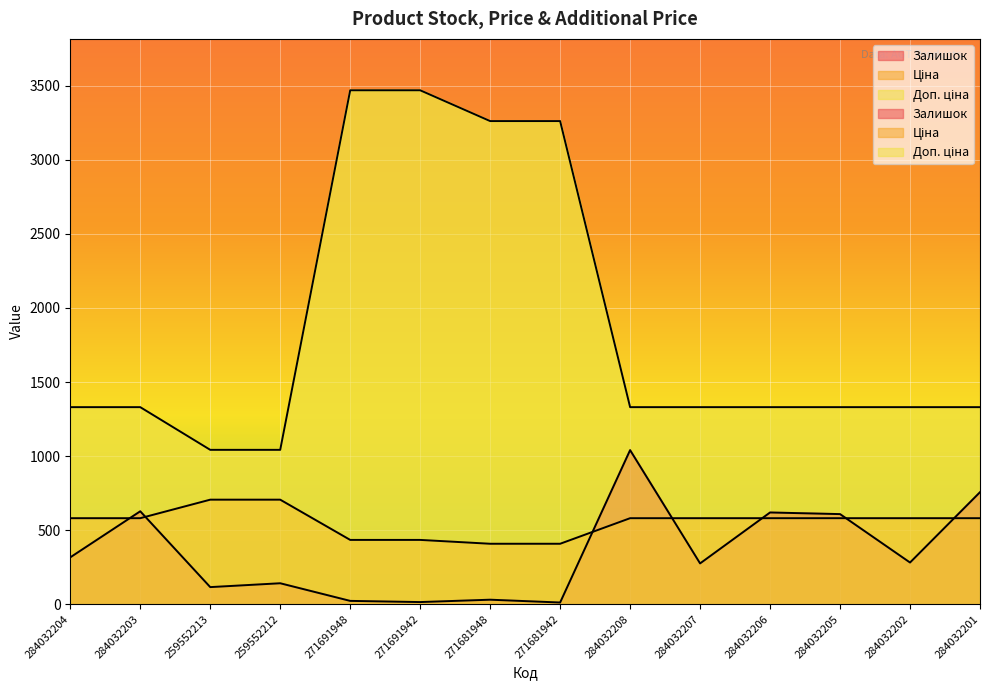

Is it true that Доп. ціна equals 5653.6 at 271681942?

False